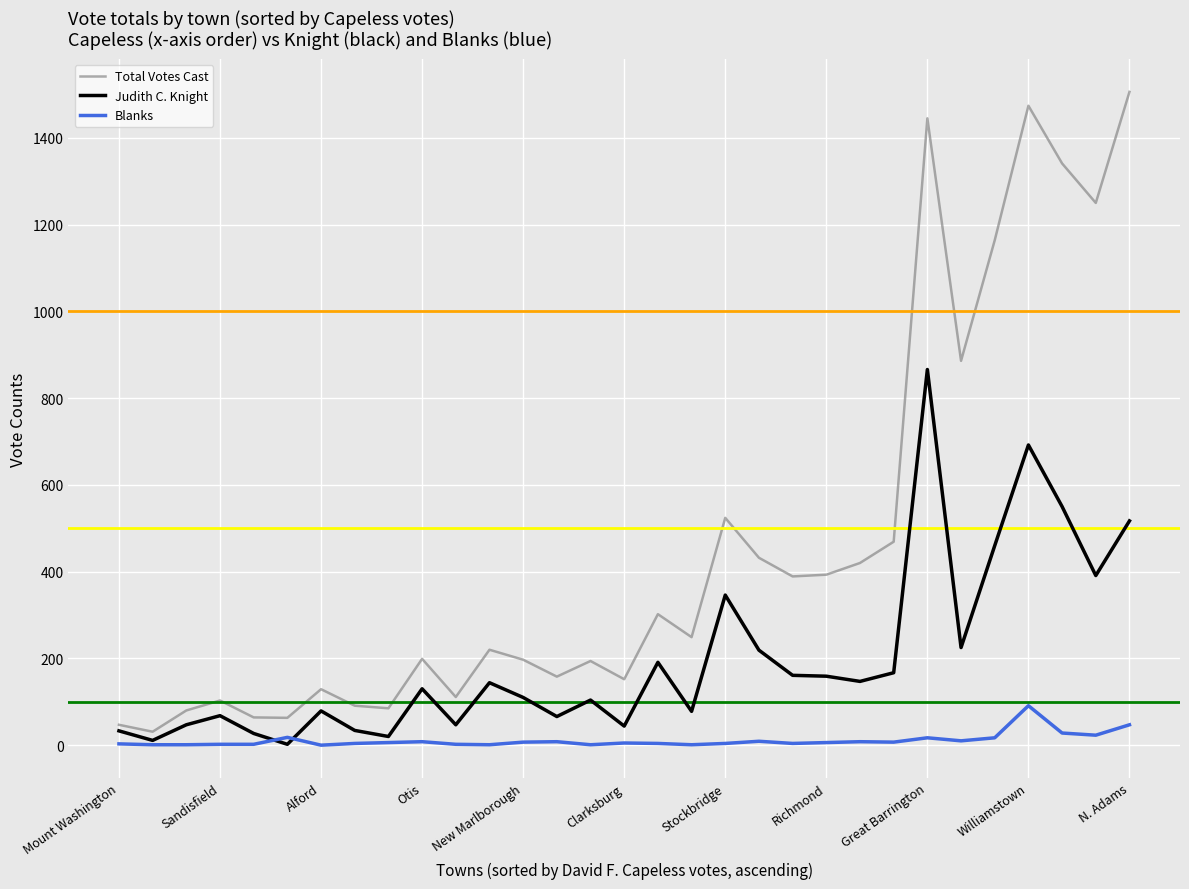

List the series in order of their overall mean, lowest first.

Blanks, Judith C. Knight, Total Votes Cast